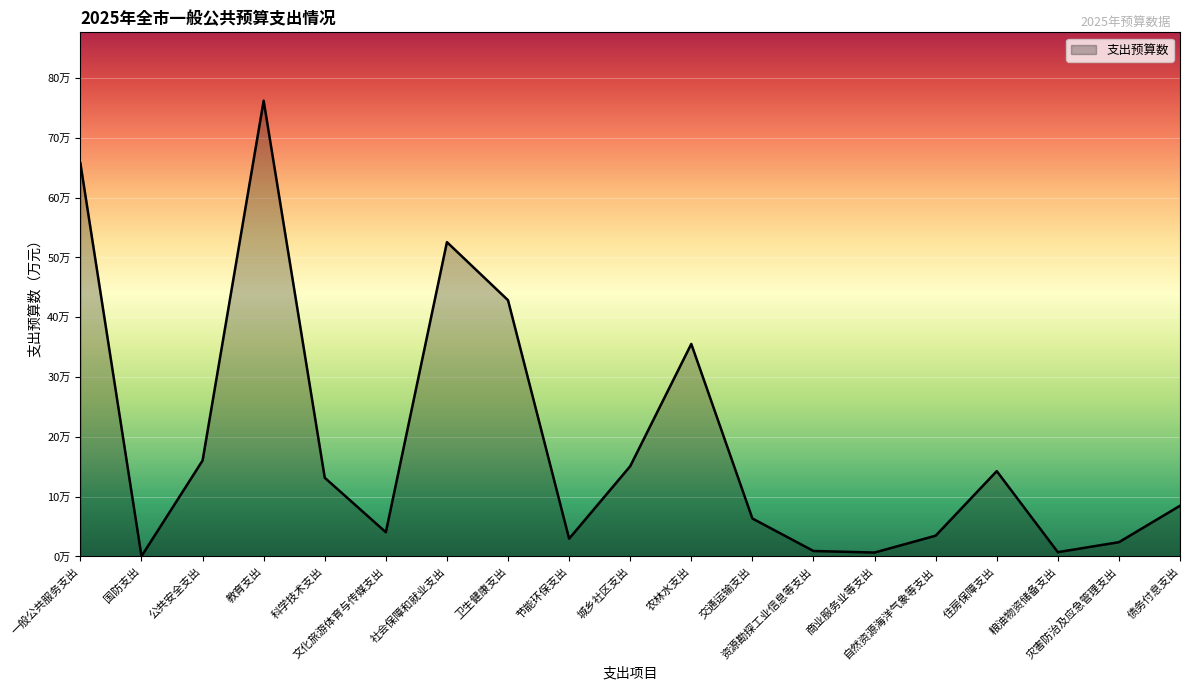

How many points are higher than both their immediate neighbors (excluding endpoints)?

4